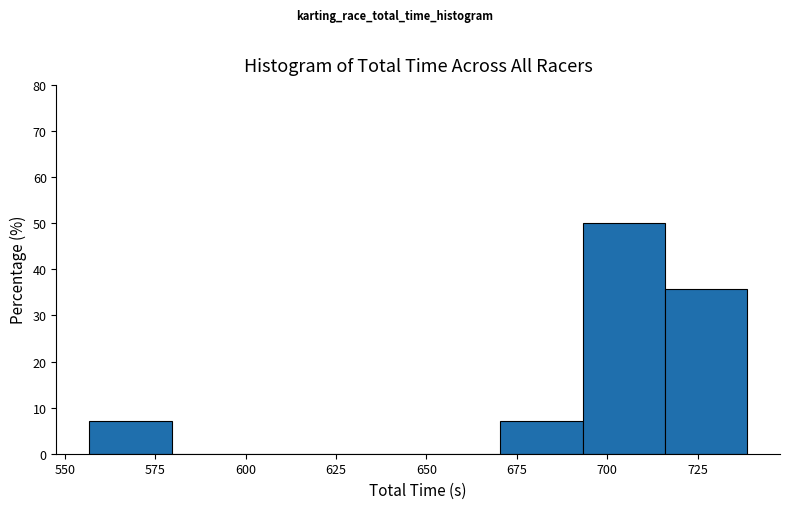

Reading left to right, transcribe this chart: for each bar, give the range it covers on the x-axis and its height. Neither the bar edges nor the heights are printed on the chart, so give them approximately, as read against the axes.

555 to 580: 7
580 to 600: 0
600 to 625: 0
625 to 650: 0
650 to 670: 0
670 to 695: 7
695 to 715: 50
715 to 740: 36